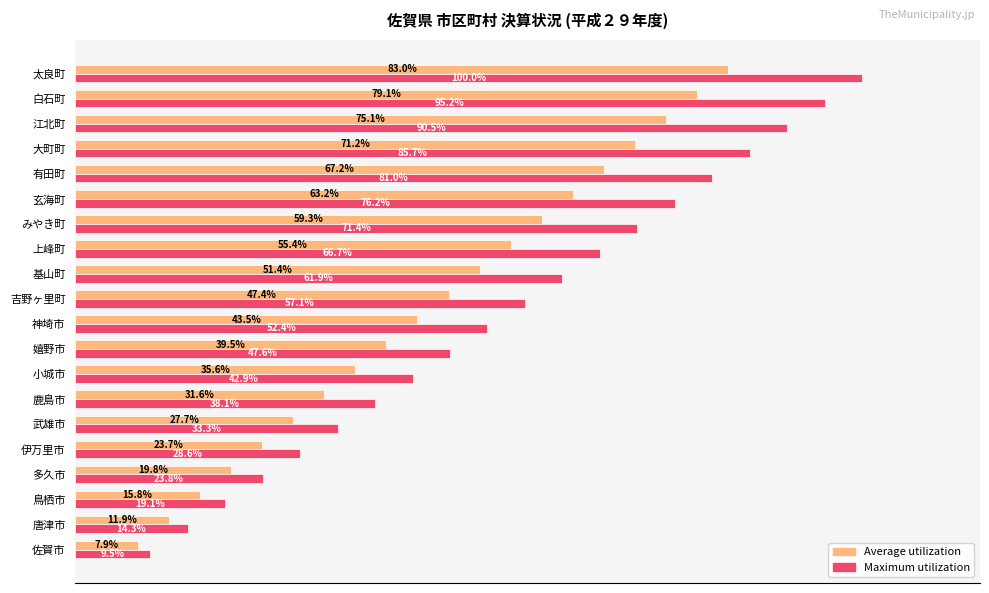

Rank the series by their maximum value, from highest to lowest.

Maximum utilization, Average utilization